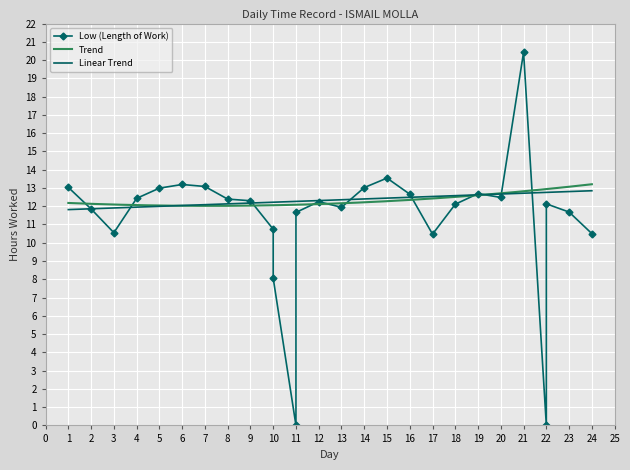

What is the change in value from 8 to 12?

-0.1